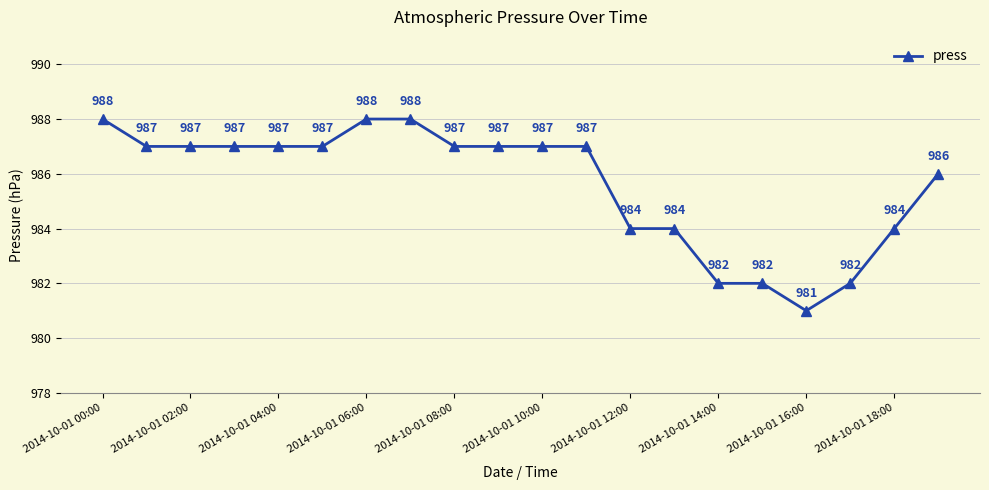

How many values are between 984 and 987?

13